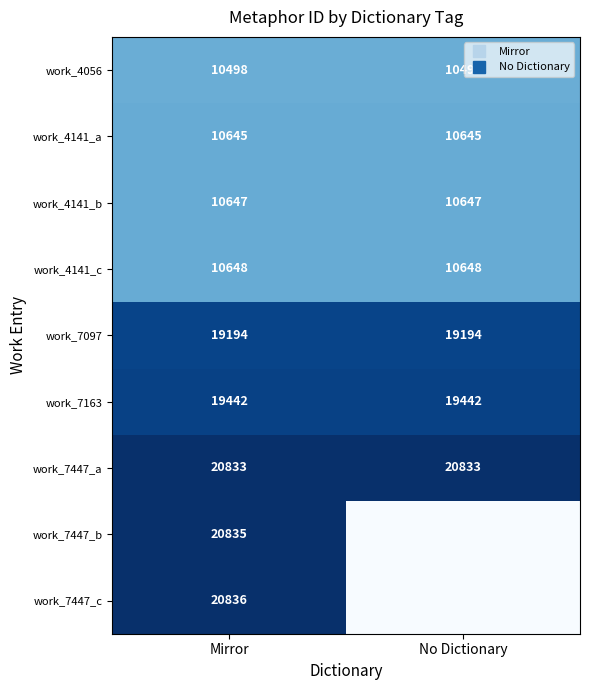

At which label does work_4141_b reach its minimum?

Mirror